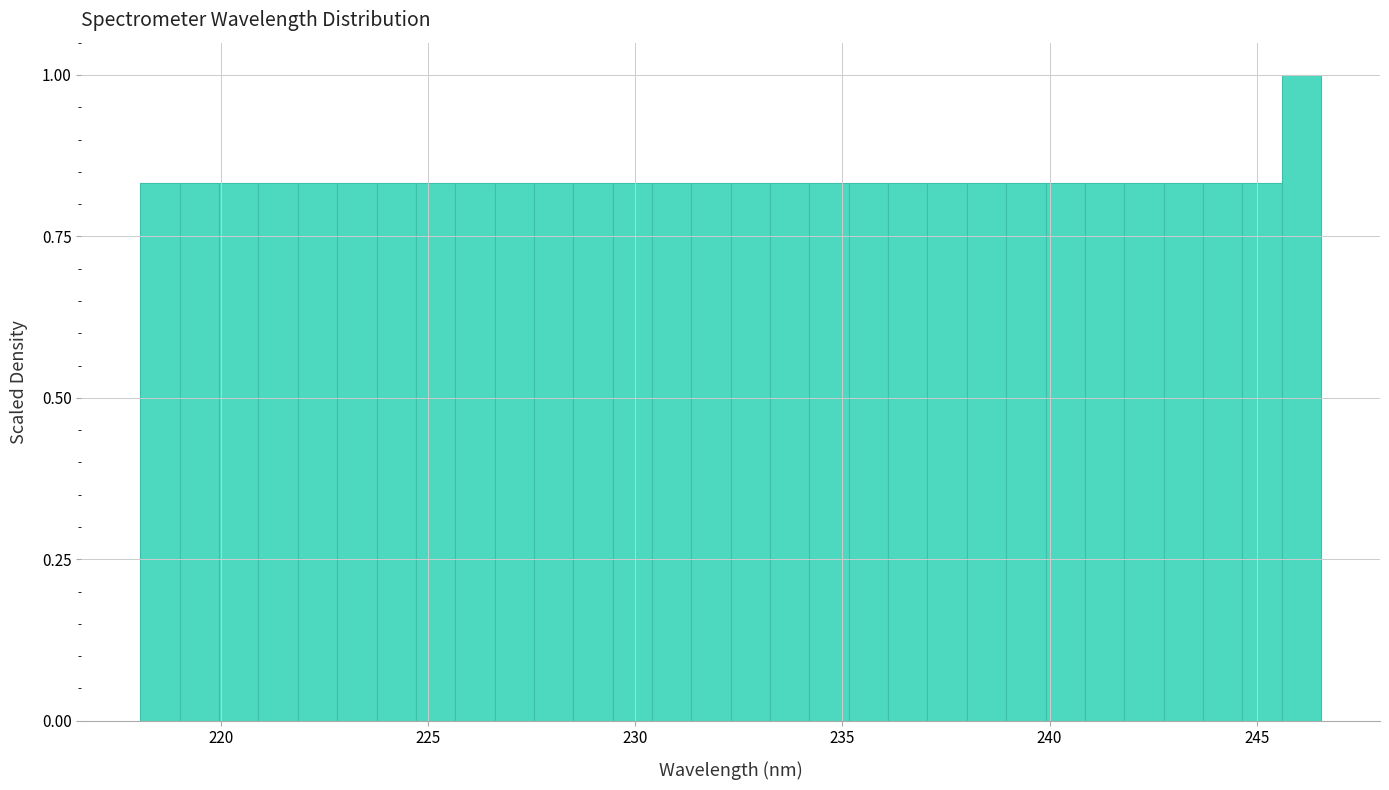

Around what value on the x-axis is the tallest bar? Give the approximate position of its centre, as read against the axis.

246.0